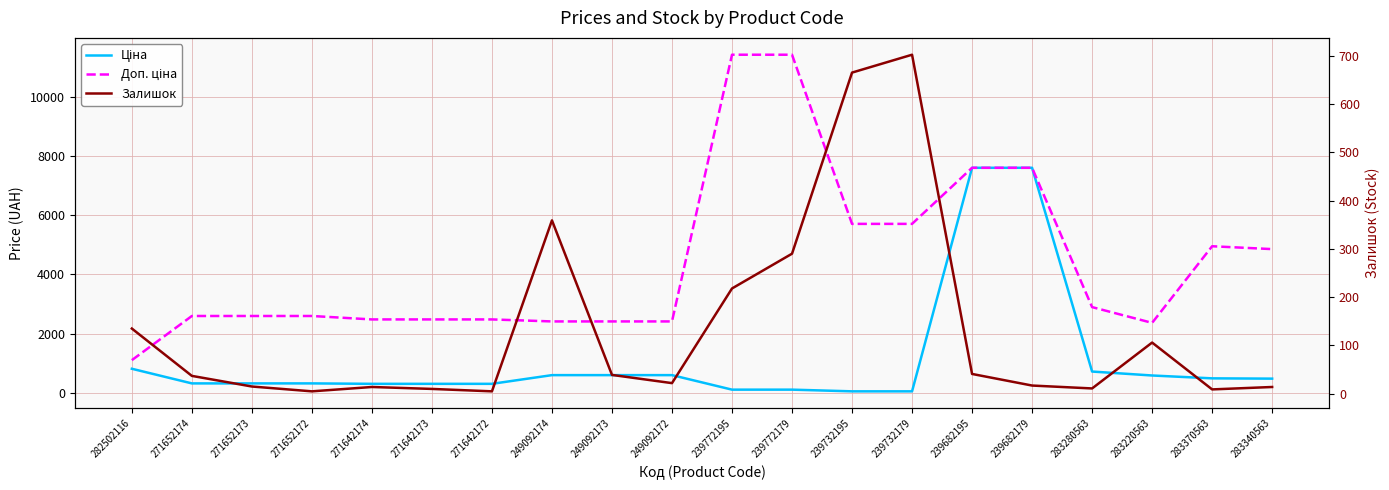

Between 239732195 and 282502116, which is larger?

282502116